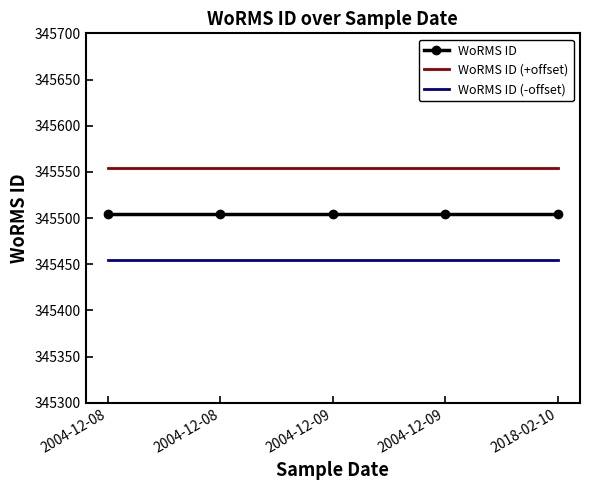

The value of WoRMS ID (+offset) at 2004-12-08 is 345554. True or false?

True